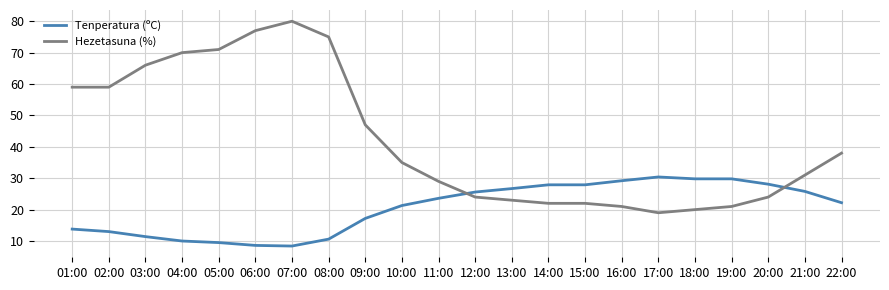

At which label is Hezetasuna (%) closest to 49?

09:00